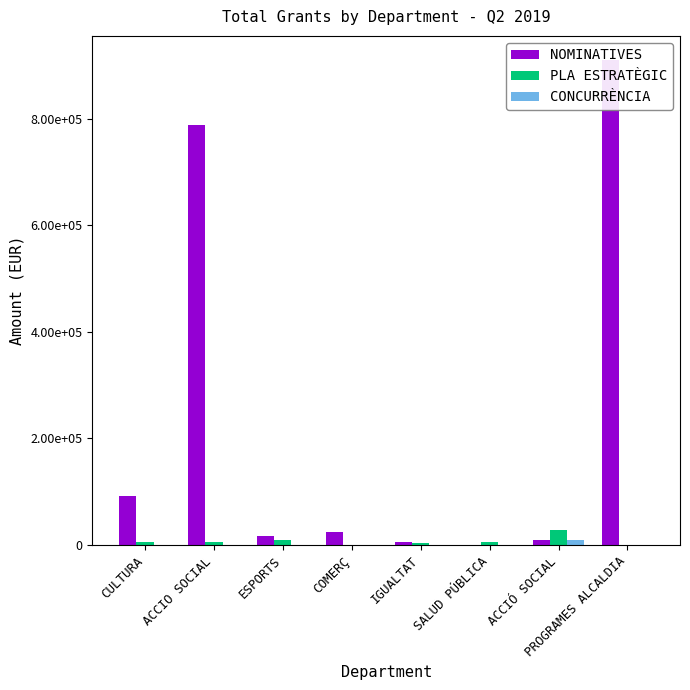

How many groups of bars are there?

8